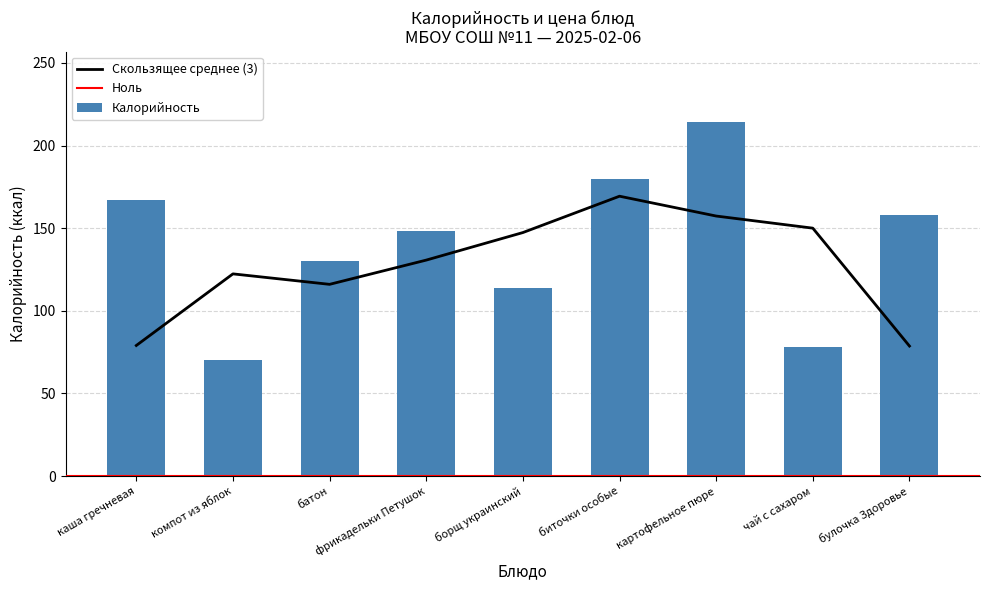

The chart shows a value of 148 at фрикадельки Петушок. True or false?

True